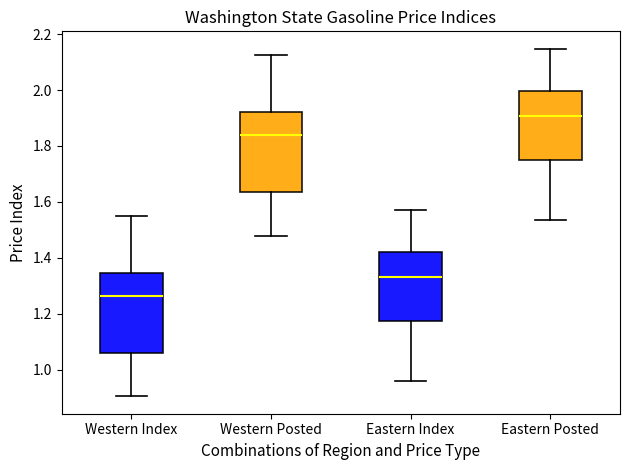

Which box's median line is the lowest?

Western Index